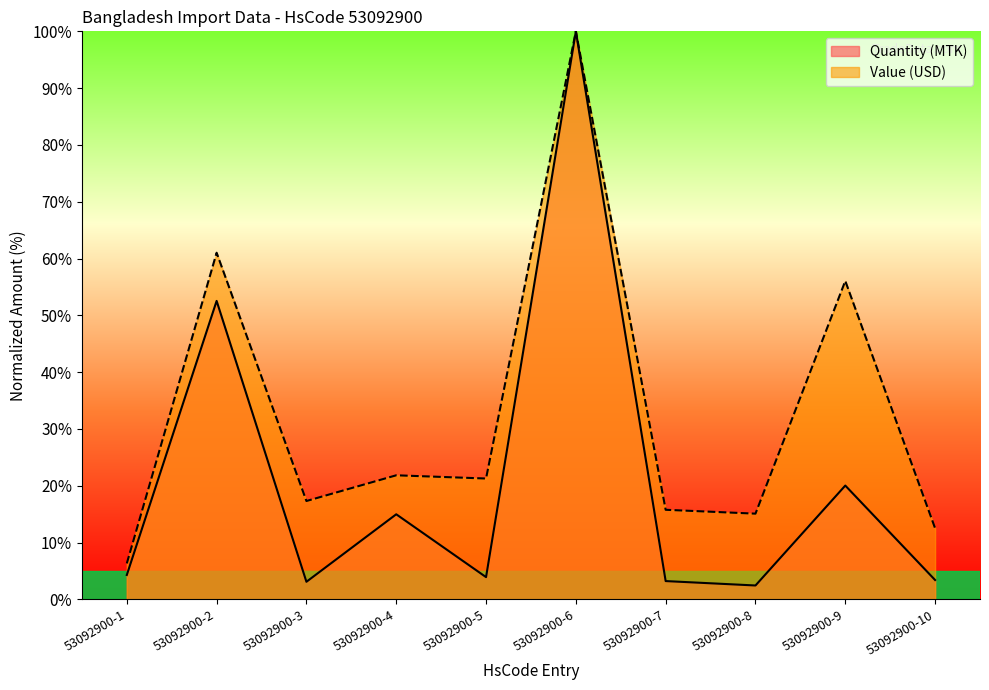

Which series has the largest total across all categories?

Value (USD)